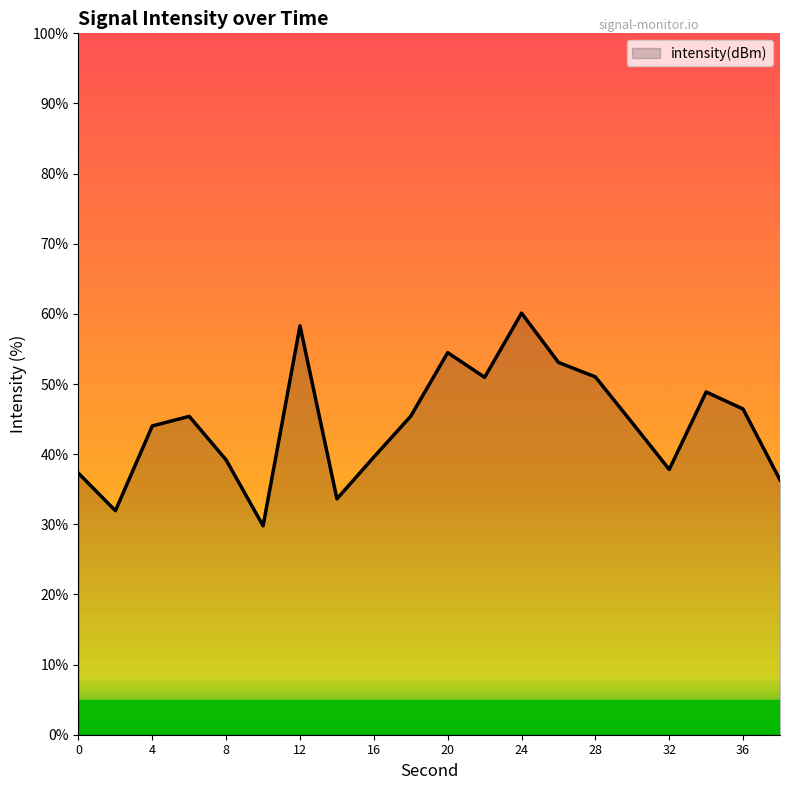

What is the smallest value displayed?

29.8